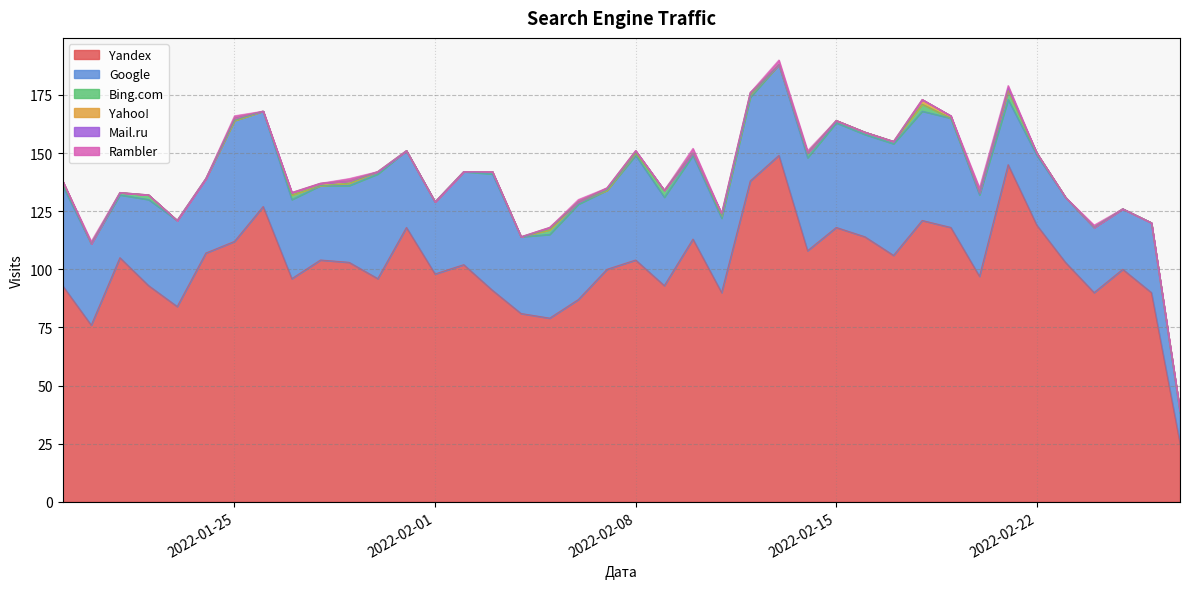

At 2022-01-30, list the series in order from largest to smallest.

Yandex, Google, Bing.com, Yahoo!, Mail.ru, Rambler